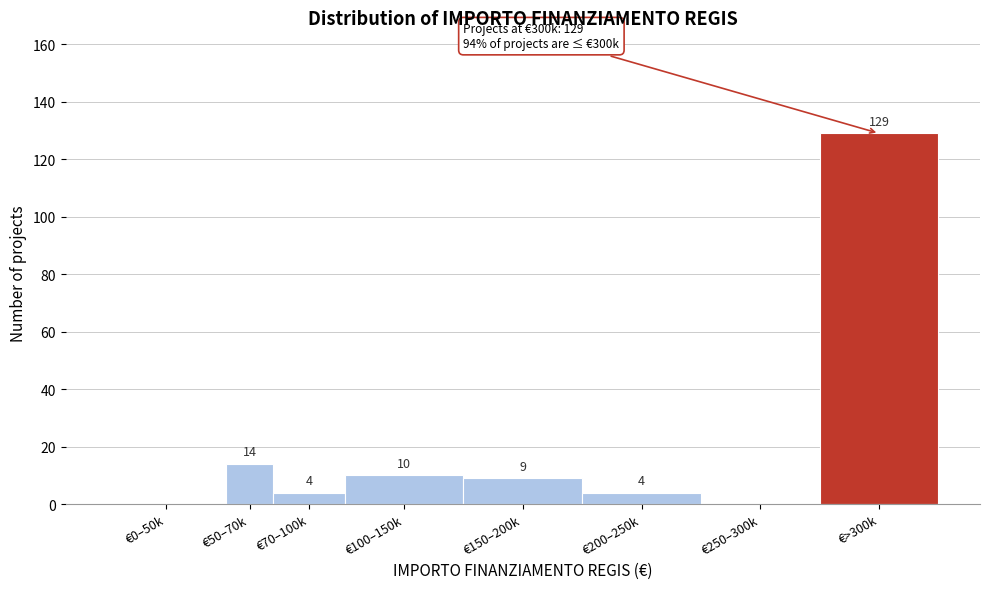

Reading left to right, transcribe all the data shown in this chart.

€0–50k=0	€50–70k=14	€70–100k=4	€100–150k=10	€150–200k=9	€200–250k=4	€250–300k=0	€>300k=129